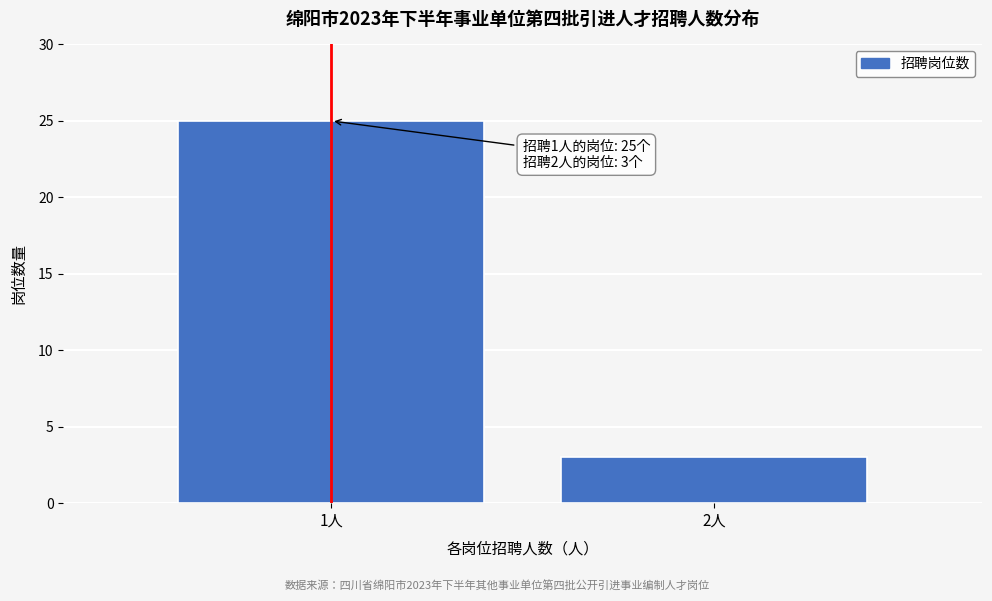

Reading right to left, extract all data points from this chart.

3	25